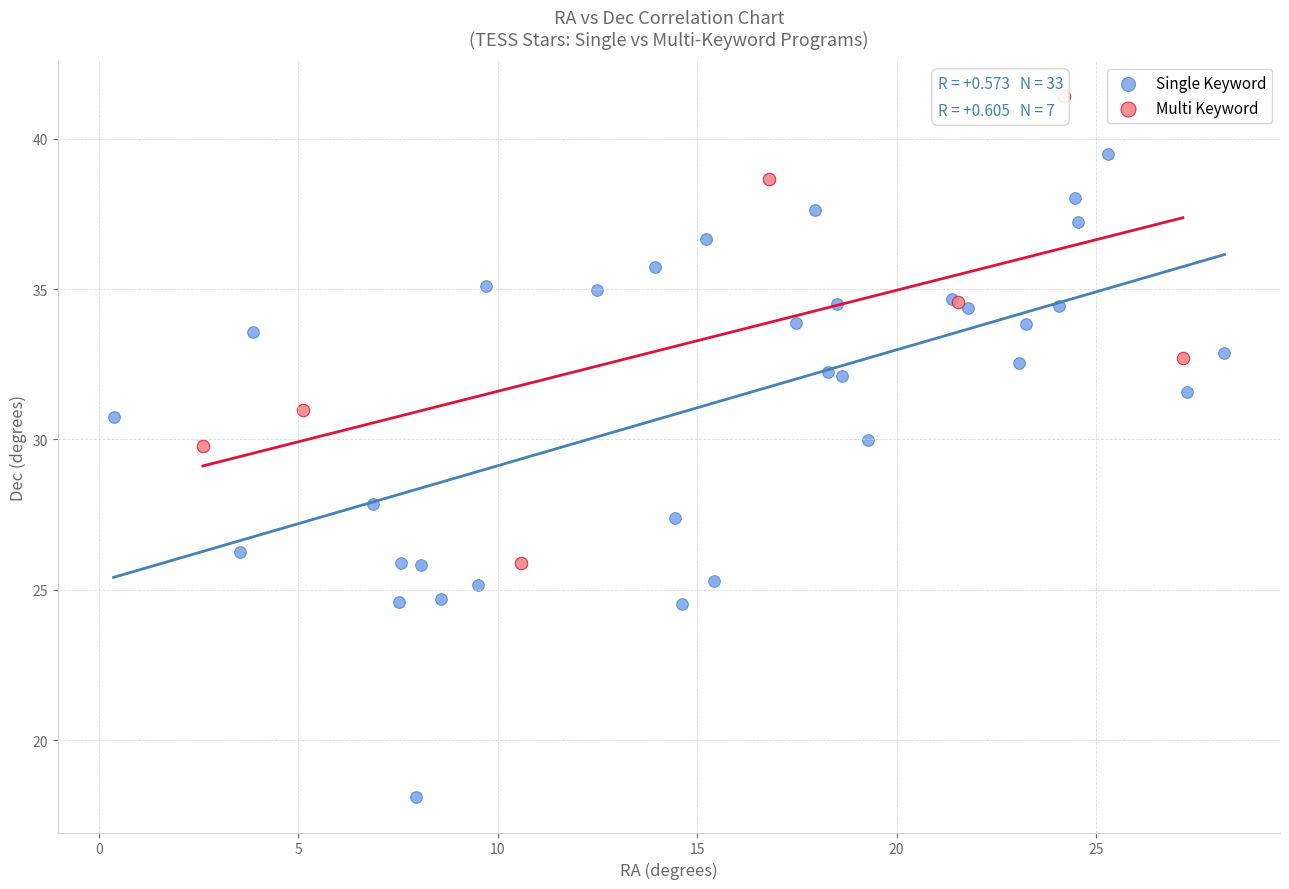

What are all the series names shown in the legend?

Single Keyword, Multi Keyword